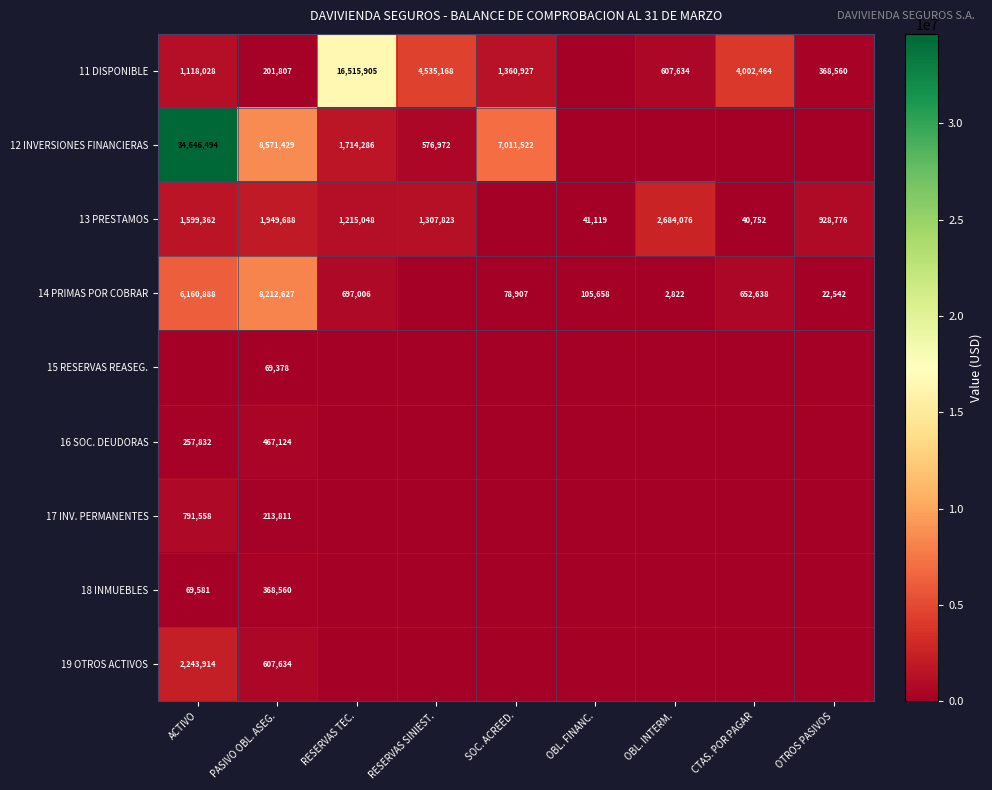

At PASIVO OBL. ASEG., list the series in order from largest to smallest.

12 INVERSIONES FINANCIERAS, 14 PRIMAS POR COBRAR, 13 PRESTAMOS, 19 OTROS ACTIVOS, 16 SOC. DEUDORAS, 18 INMUEBLES, 17 INV. PERMANENTES, 11 DISPONIBLE, 15 RESERVAS REASEG.